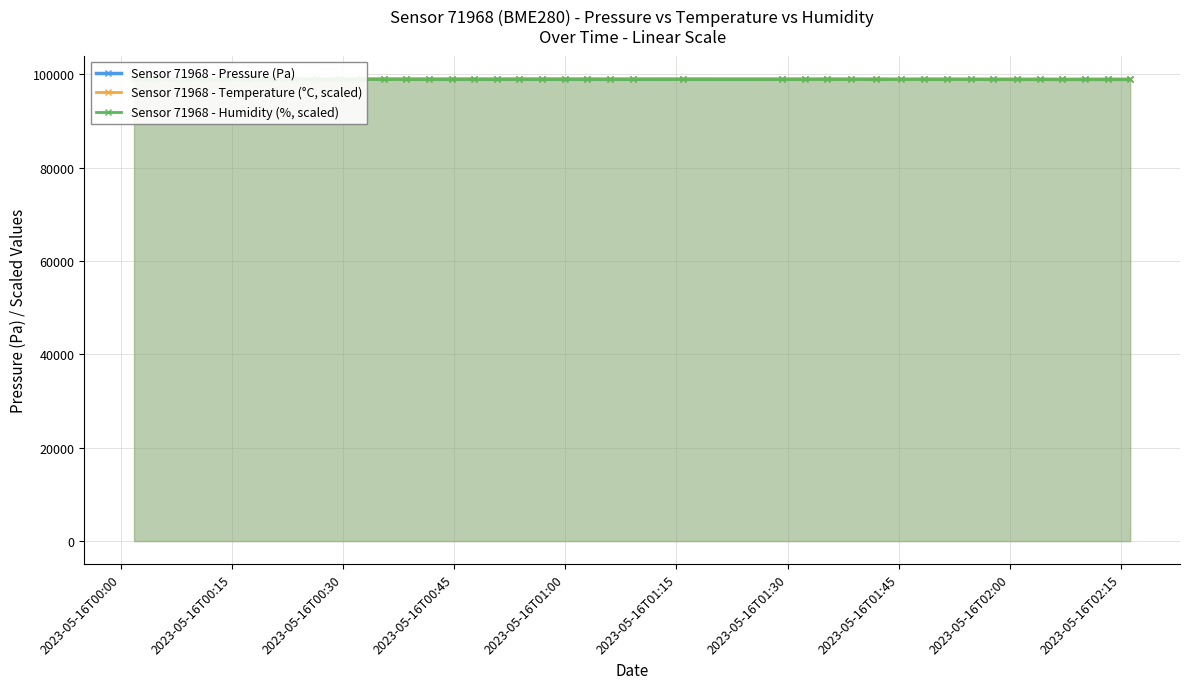

What is the minimum value shown in the chart?

98930.0